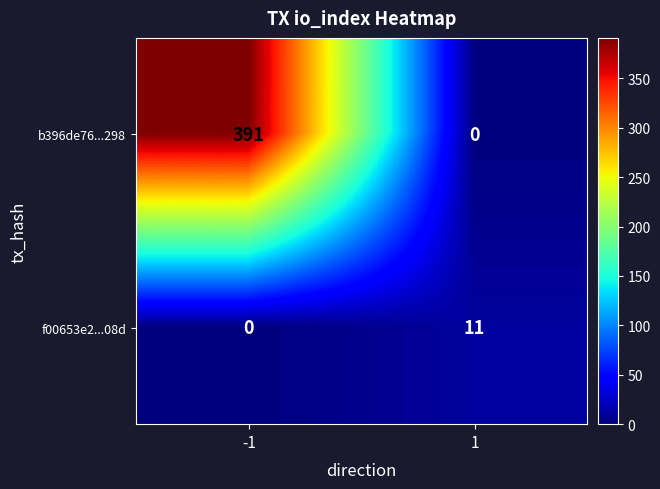

What is the difference between the highest and lowest values at 1?

11